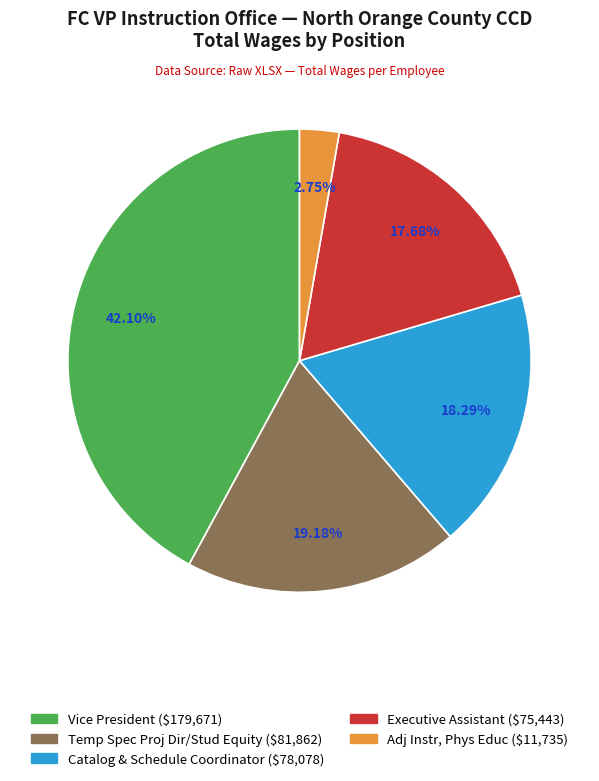

Which slice is the smallest?

Adj Instr, Phys Educ